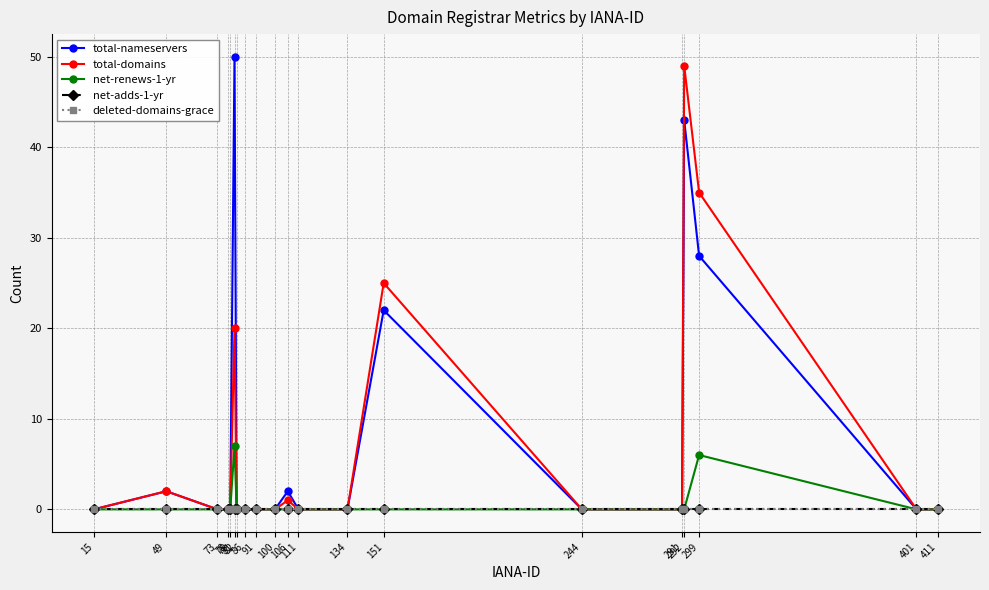

How many lines are shown in the chart?

5